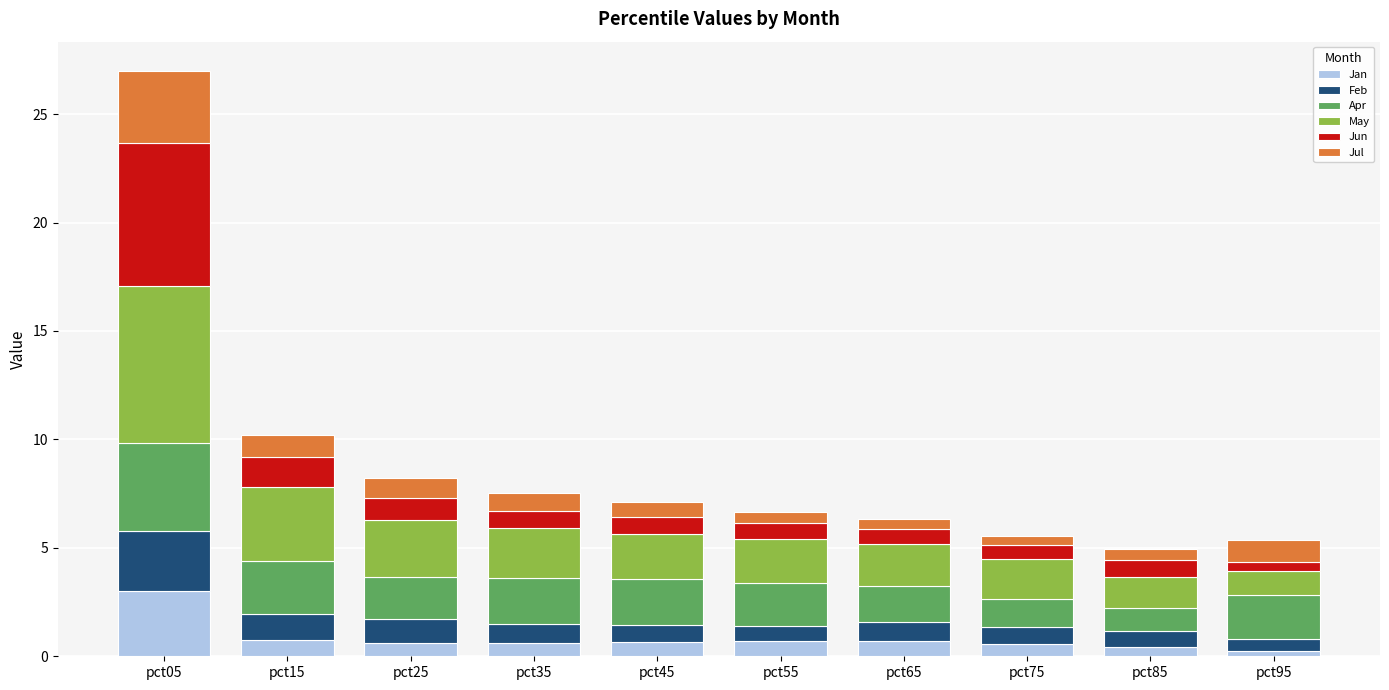

What is the highest value of the Jan series?

3.0